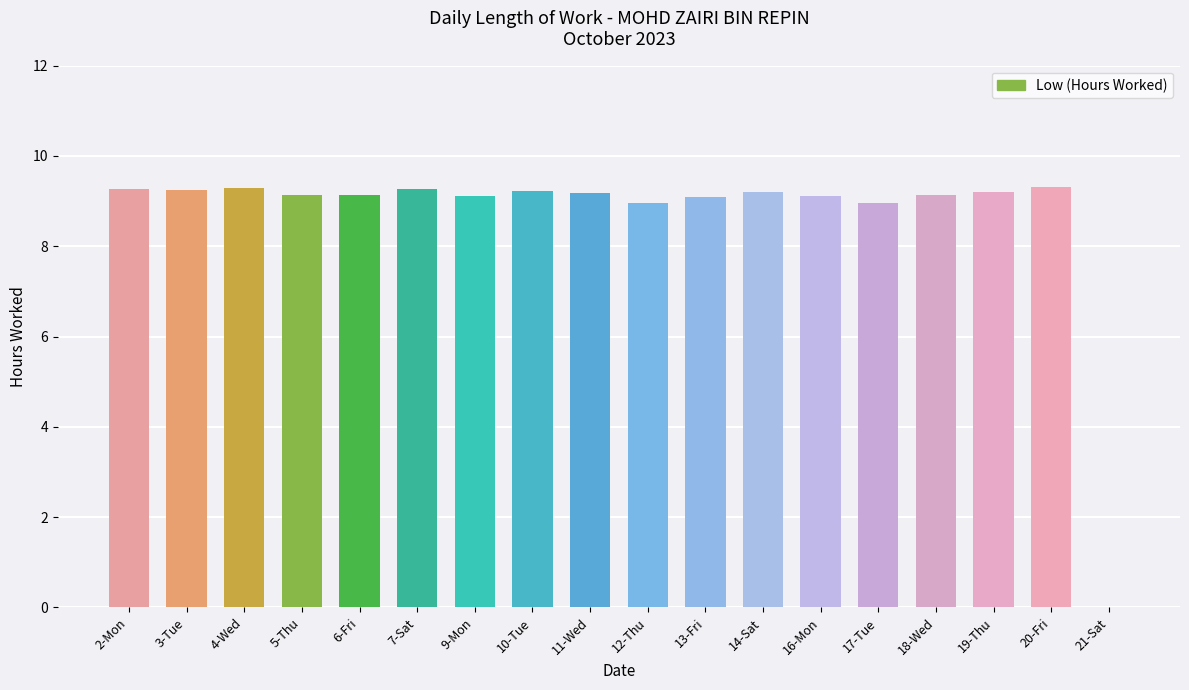

What is the sum of the values at 11-Wed and 13-Fri?

18.3